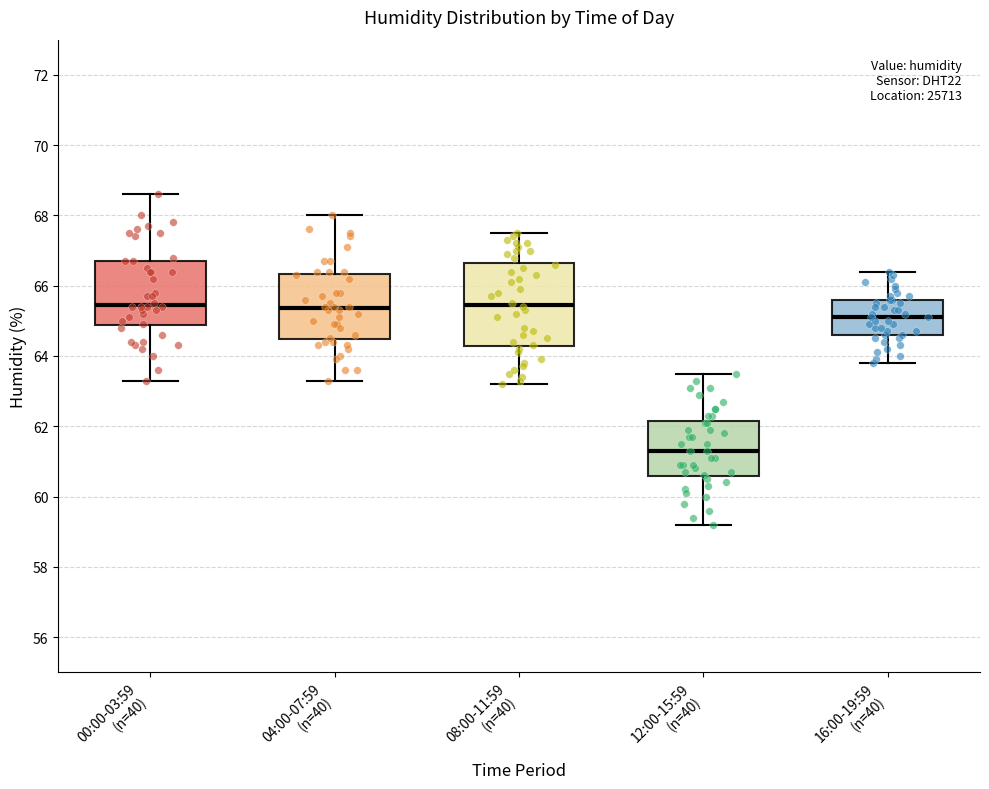

Which box's median line is the lowest?

12:00-15:59 (n=40)